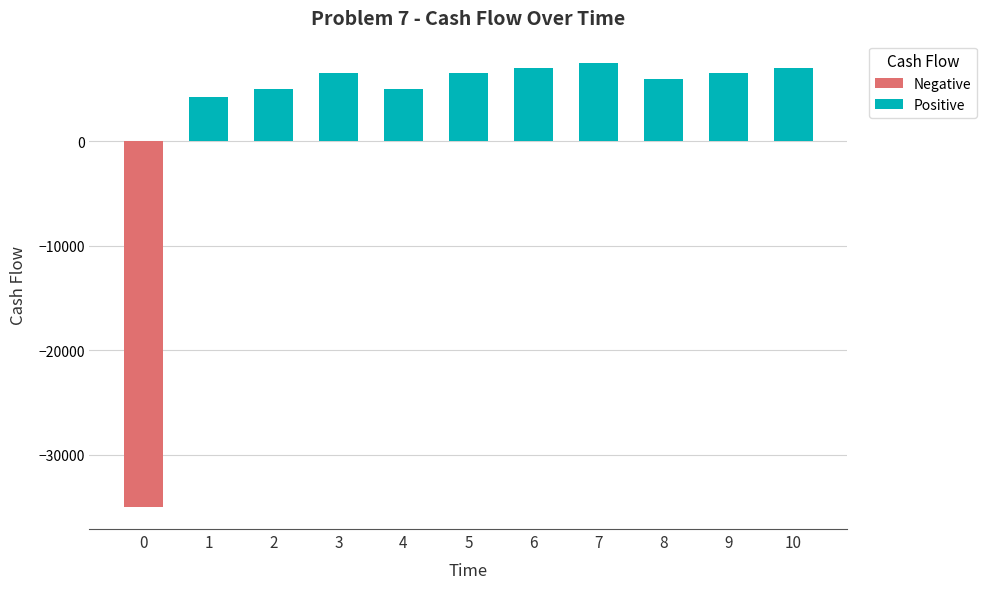

At which label is the value closest to -13750?

1